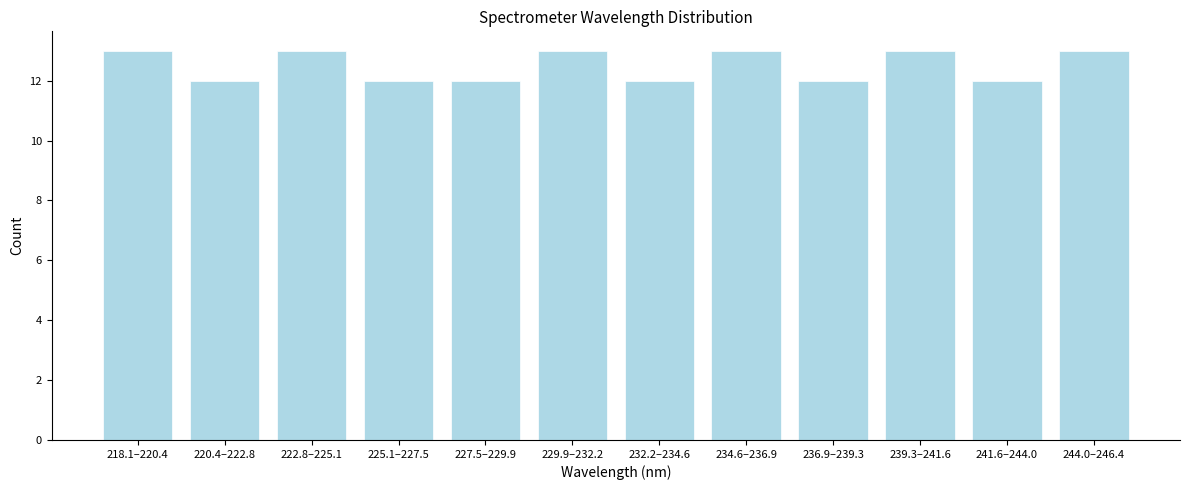

Reading right to left, list all the values displayed in this chart.

13	12	13	12	13	12	13	12	12	13	12	13